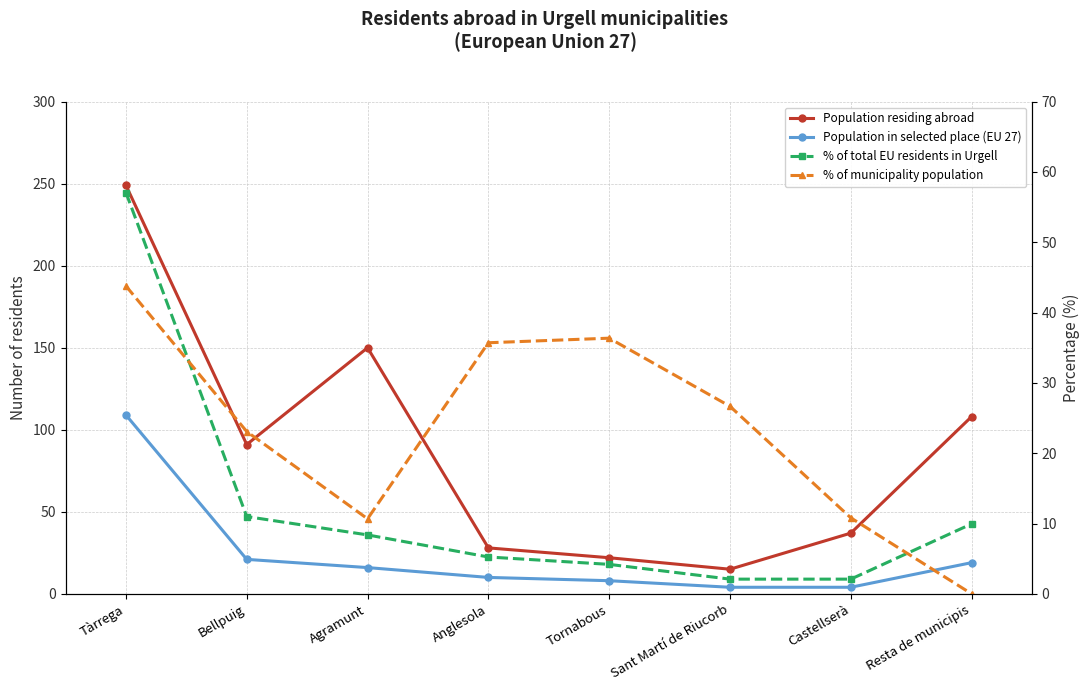

At which label is Population in selected place (EU 27) closest to 56?

Bellpuig